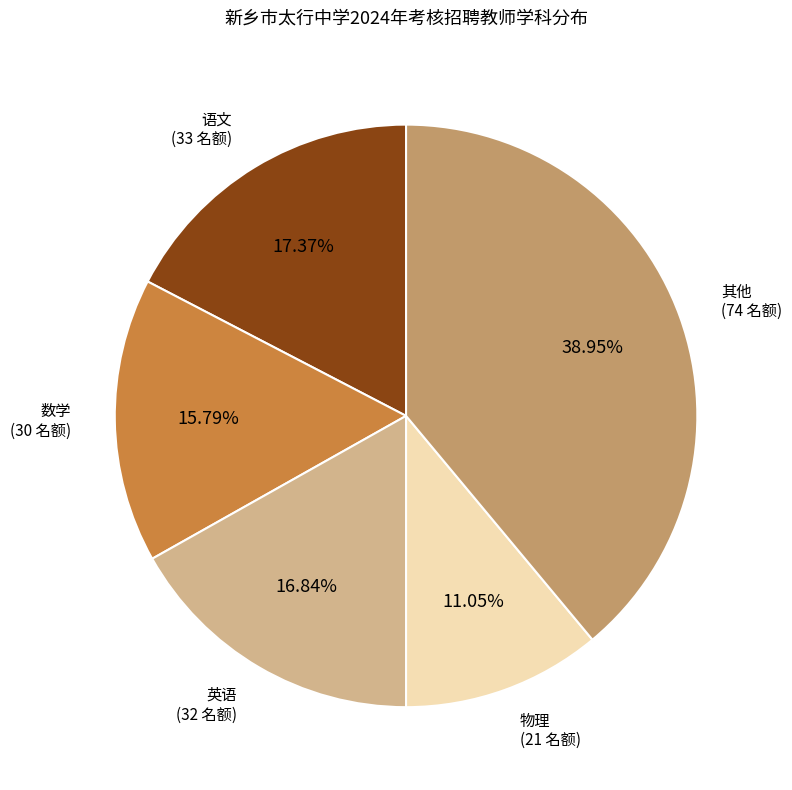

Does any single category account for the majority?

No